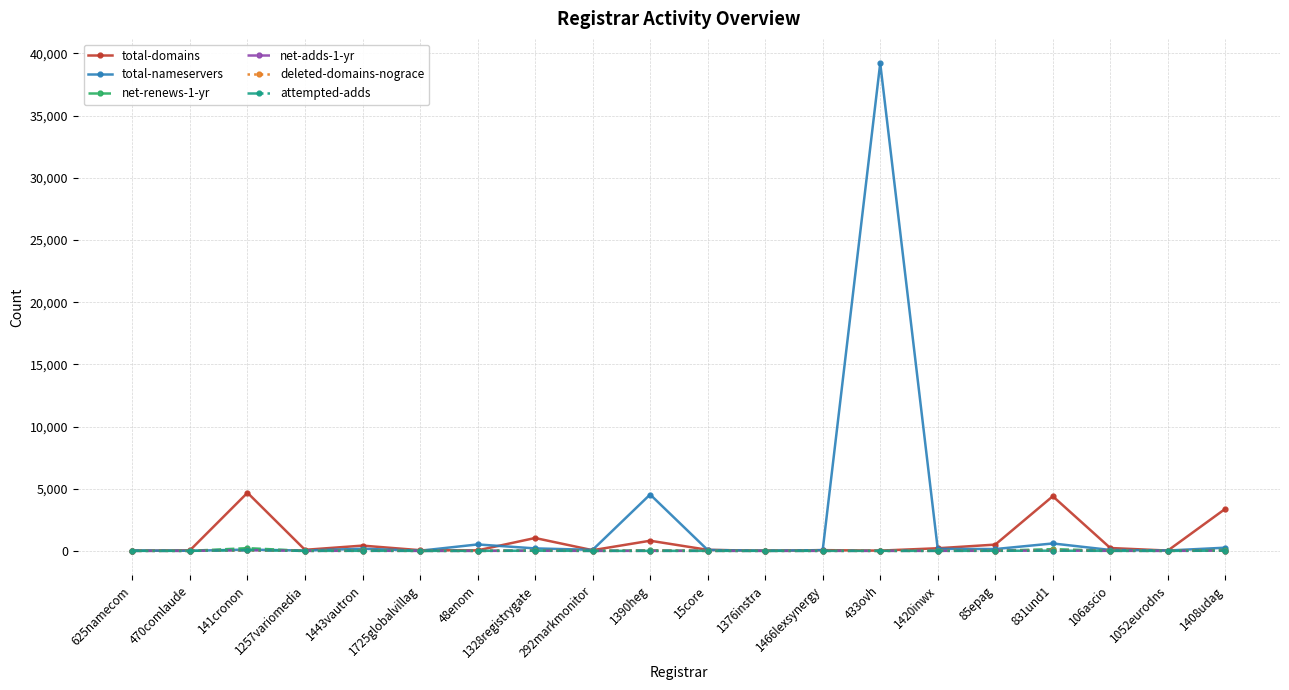

How many data points does each series have?

20